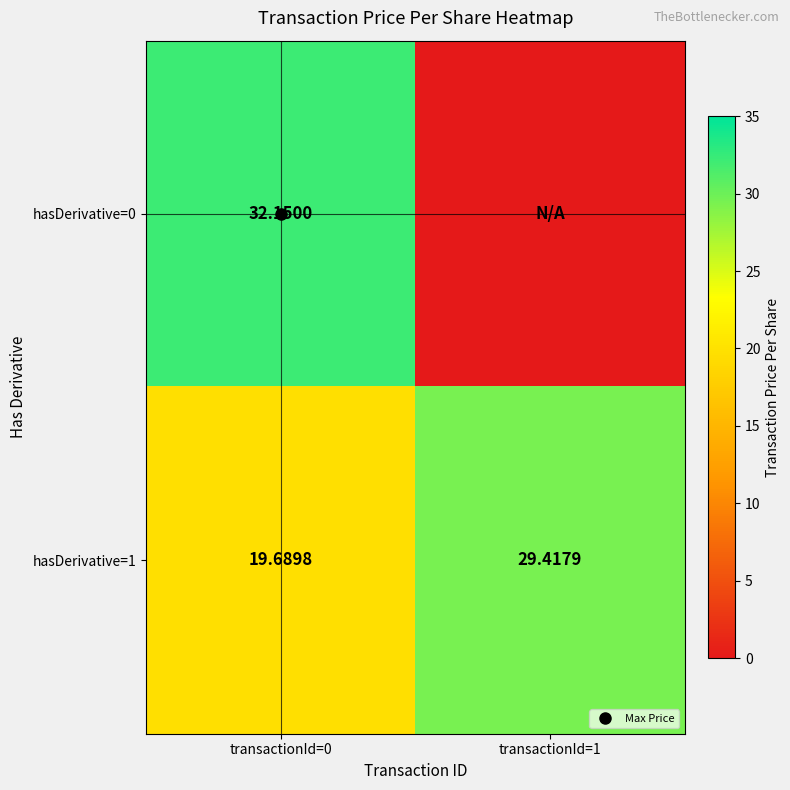

List the series in order of their peak value, highest first.

hasDerivative=0, hasDerivative=1